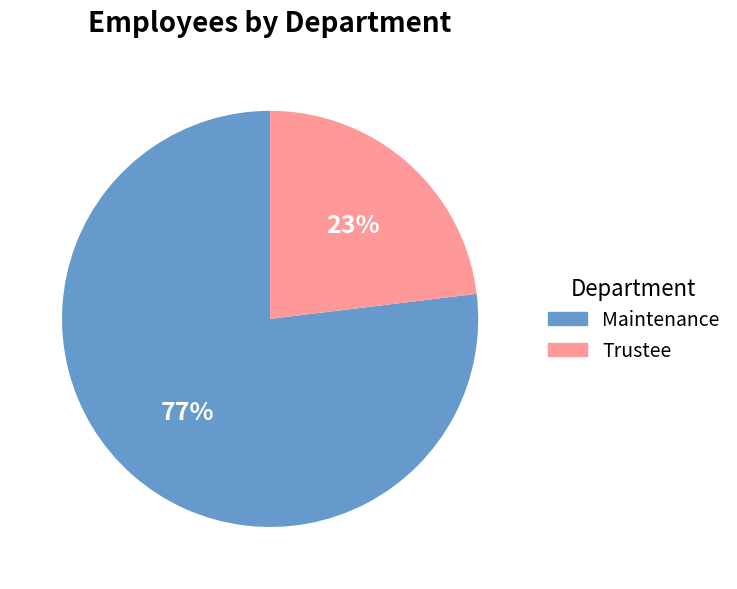

Rank the categories by value from highest to lowest.

Maintenance, Trustee